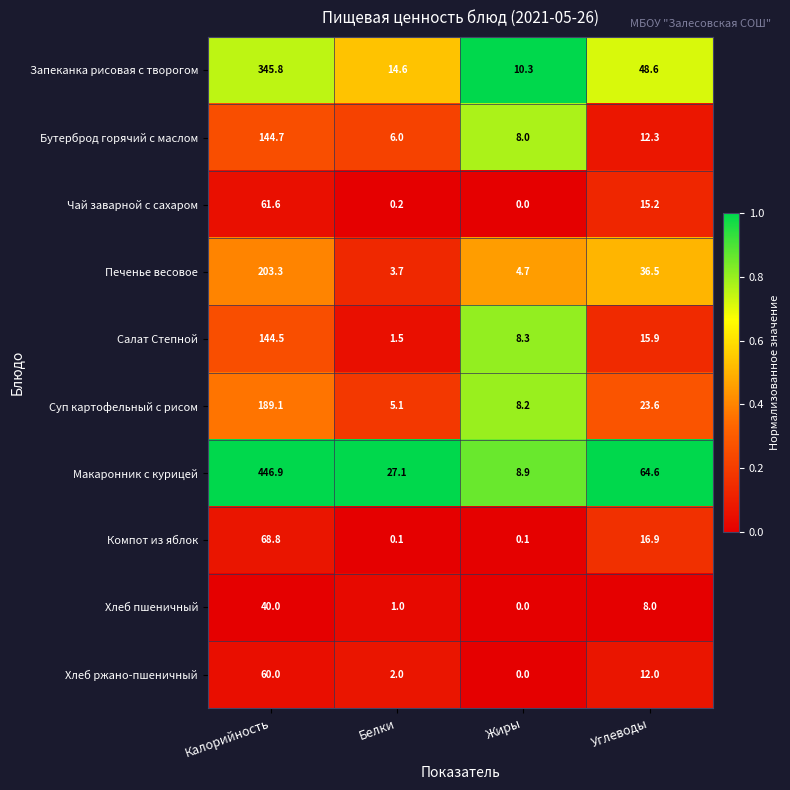

What is the sum of the Бутерброд горячий с маслом values at Белки and Жиры?

14.0